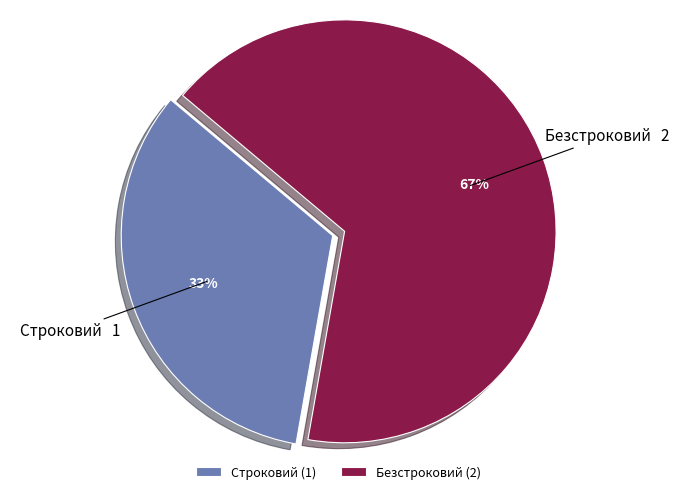

The Безстроковий slice represents 72% of the pie. True or false?

False